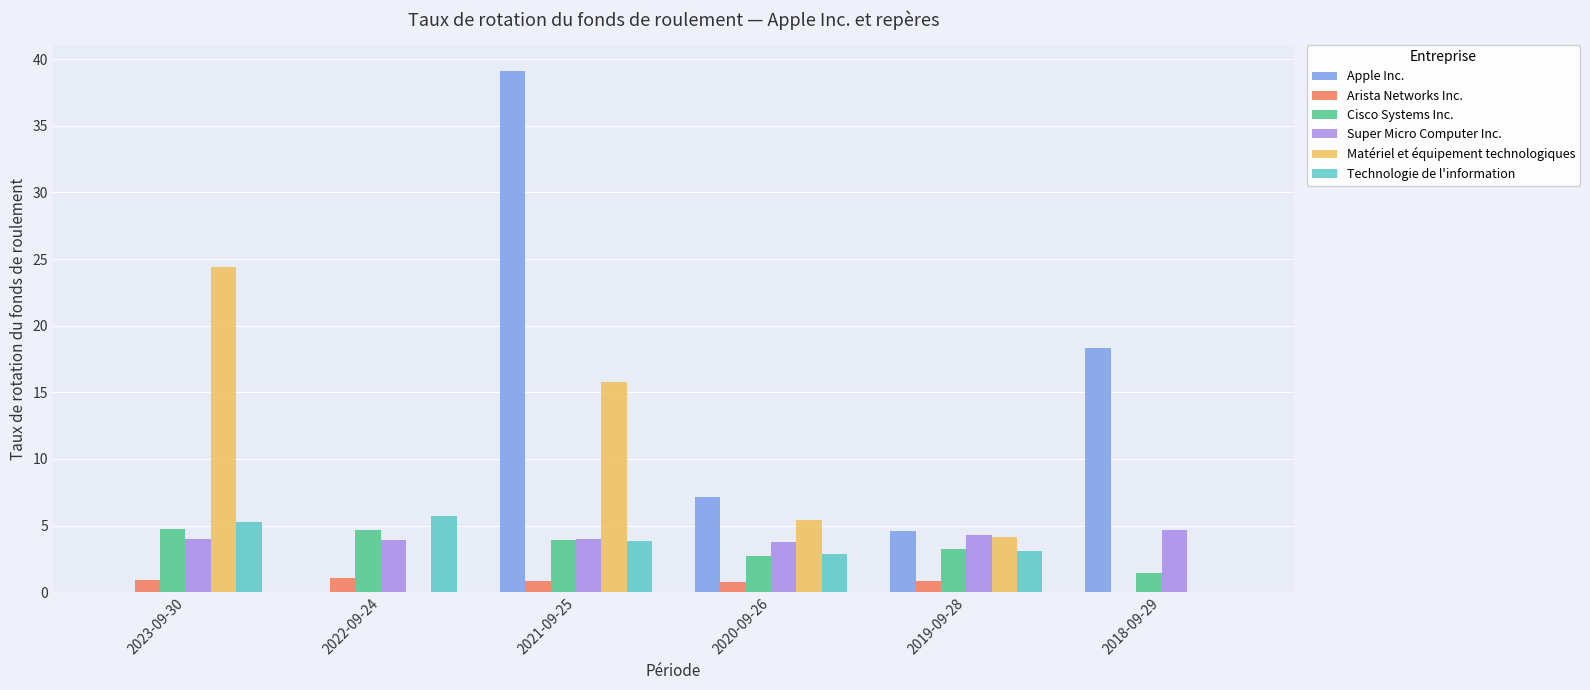

True or false: Arista Networks Inc. has a value of 0.8 at 2021-09-25.

True